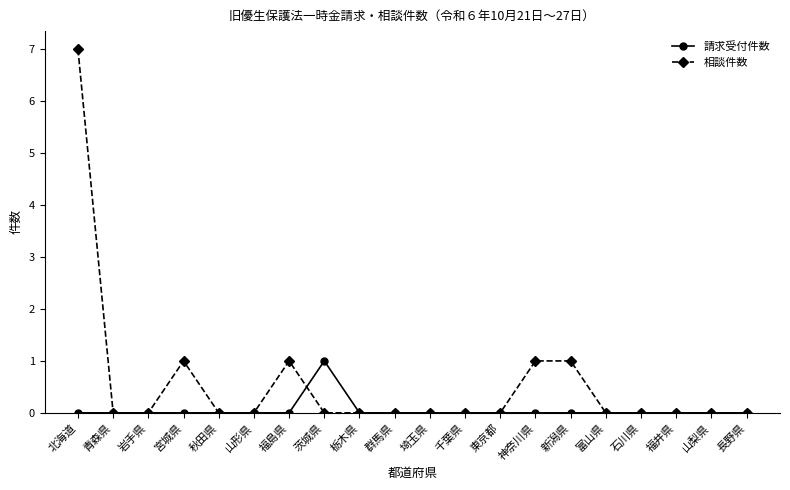

Which series has the largest total across all categories?

相談件数